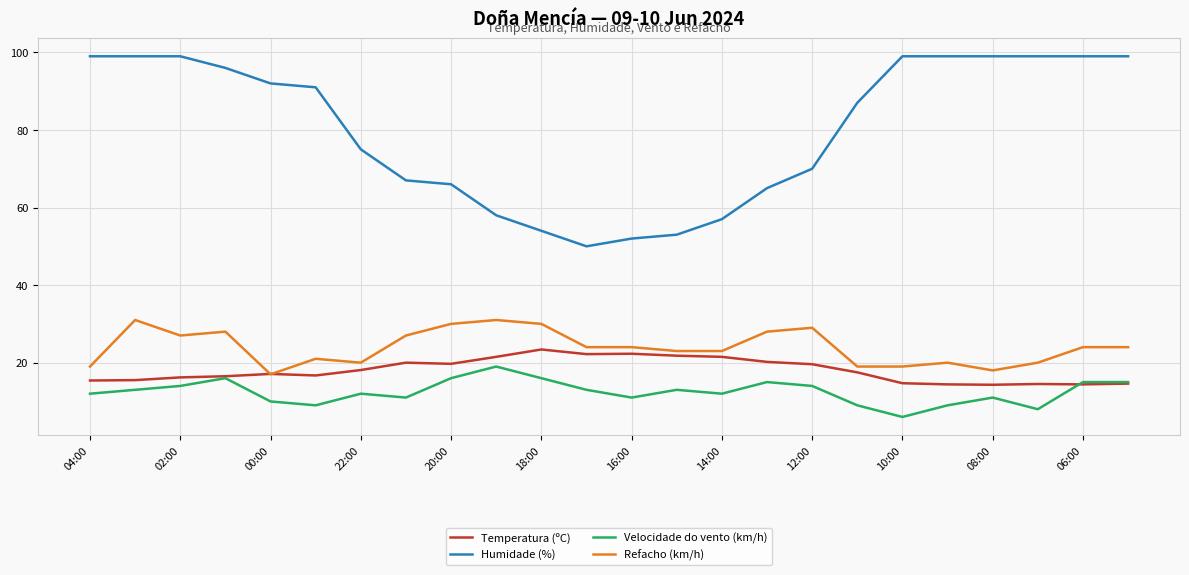

True or false: Humidade (%) and Refacho (km/h) intersect in this chart.

False